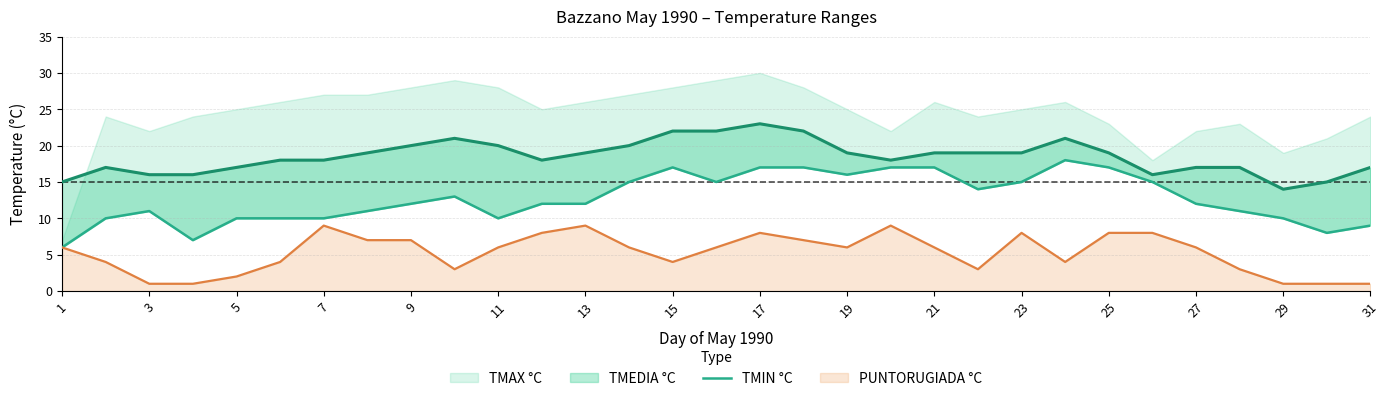

True or false: PUNTORUGIADA °C has a value of 2 at 25.

False